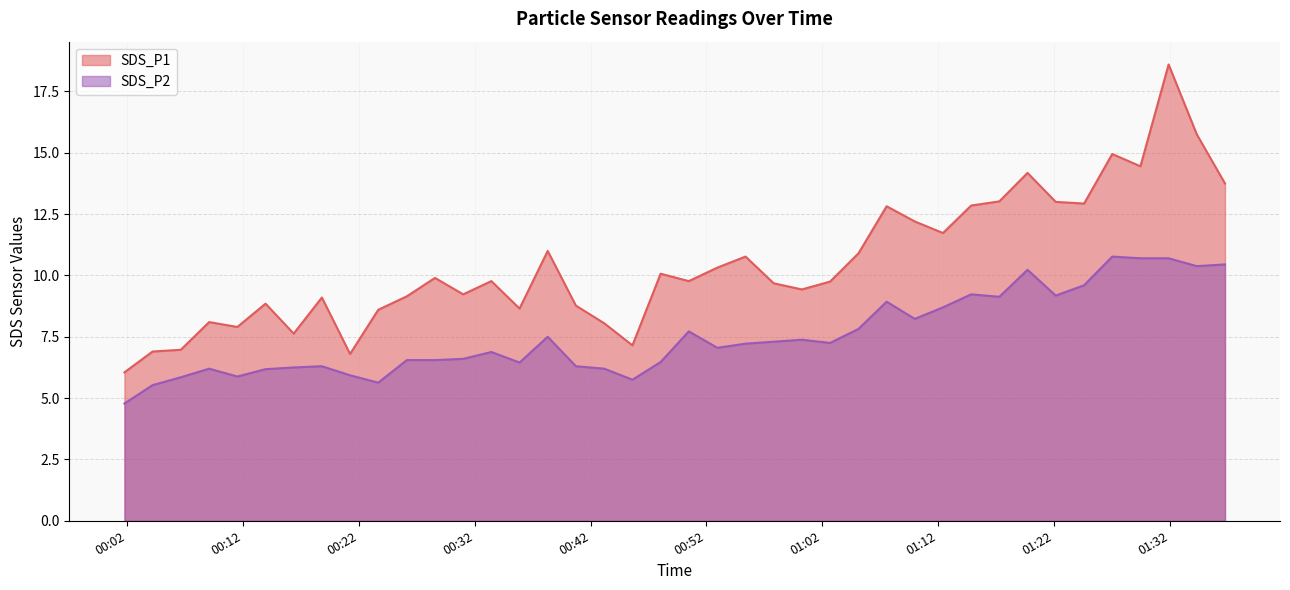

What are all the series names shown in the legend?

SDS_P1, SDS_P2